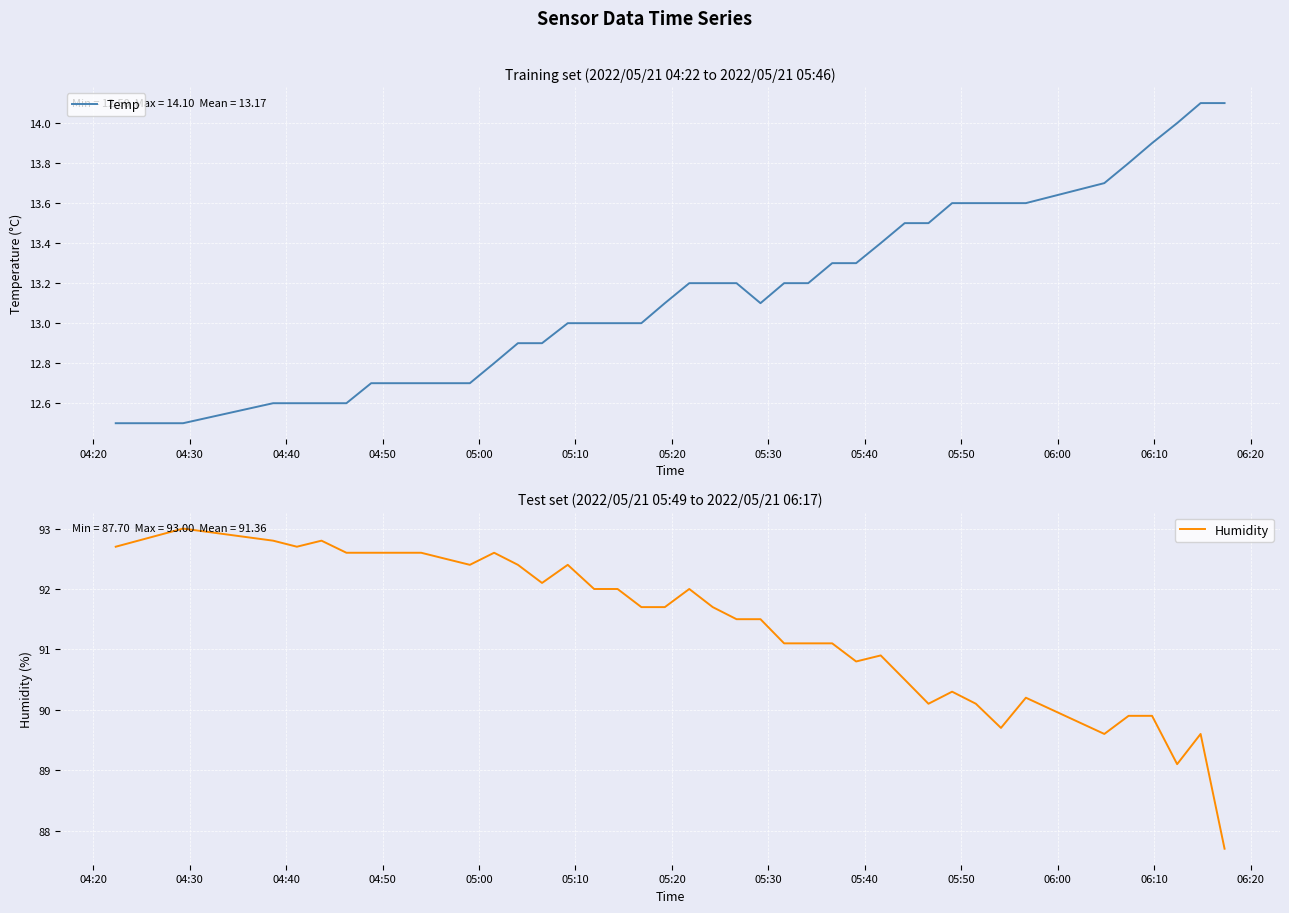

Is the value of Temp at 06:10 greater than the value of Humidity at 16?

No